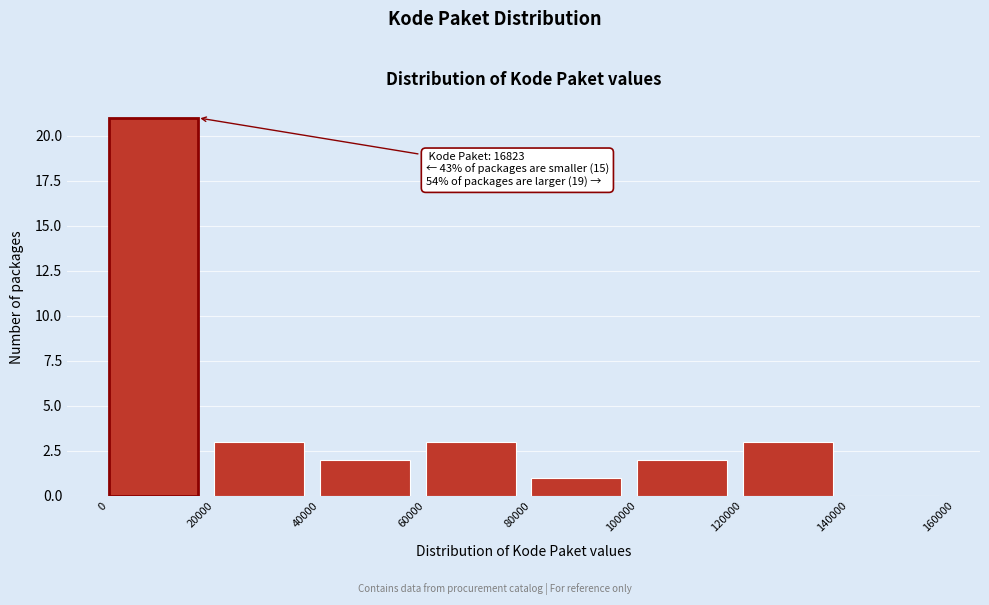

Over which range of the x-axis is the bar tallest?

0 to 20000